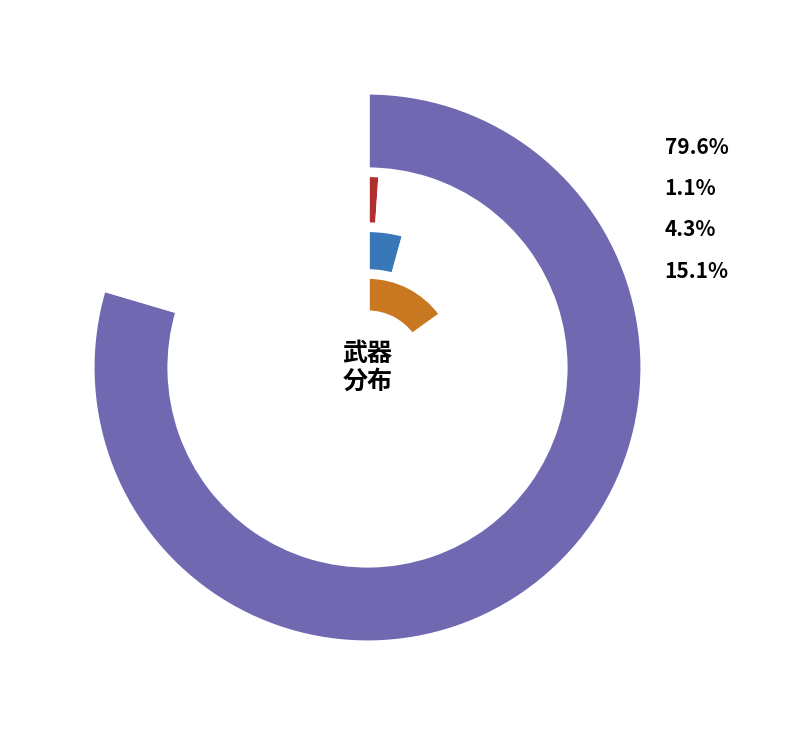

True or false: 武器=10 accounts for 4% of the total.

True